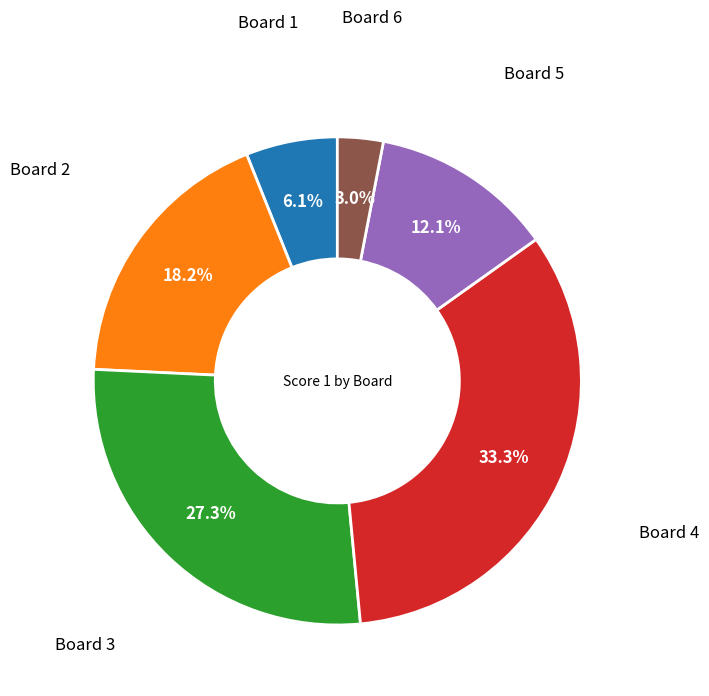

Is there a majority slice in this chart?

No